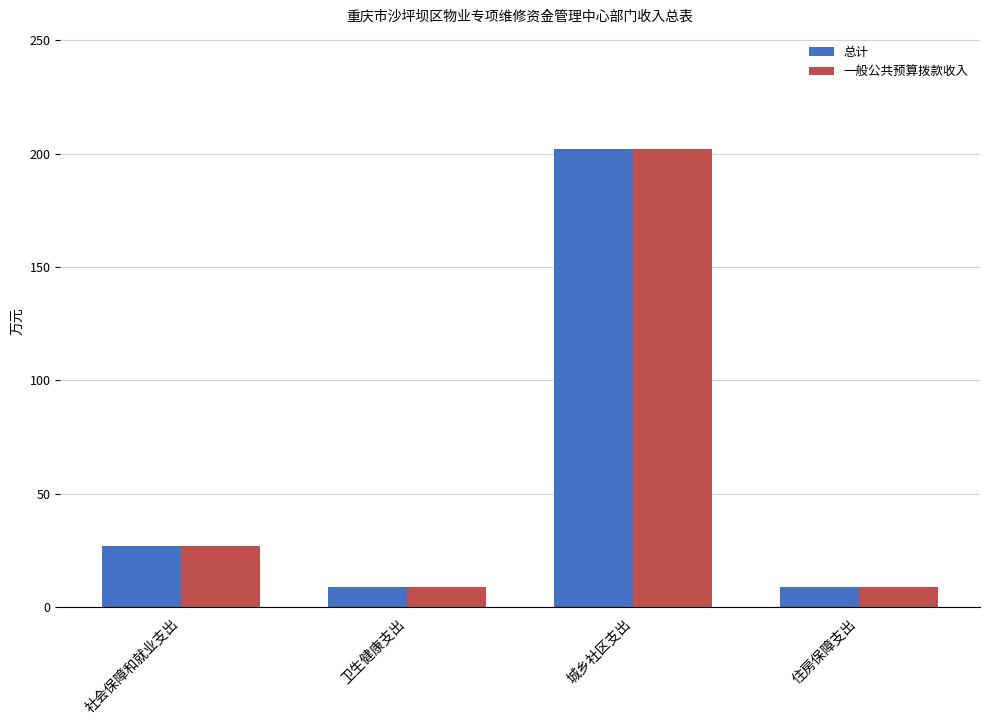

What is the label of the 1st bar from the right?

住房保障支出